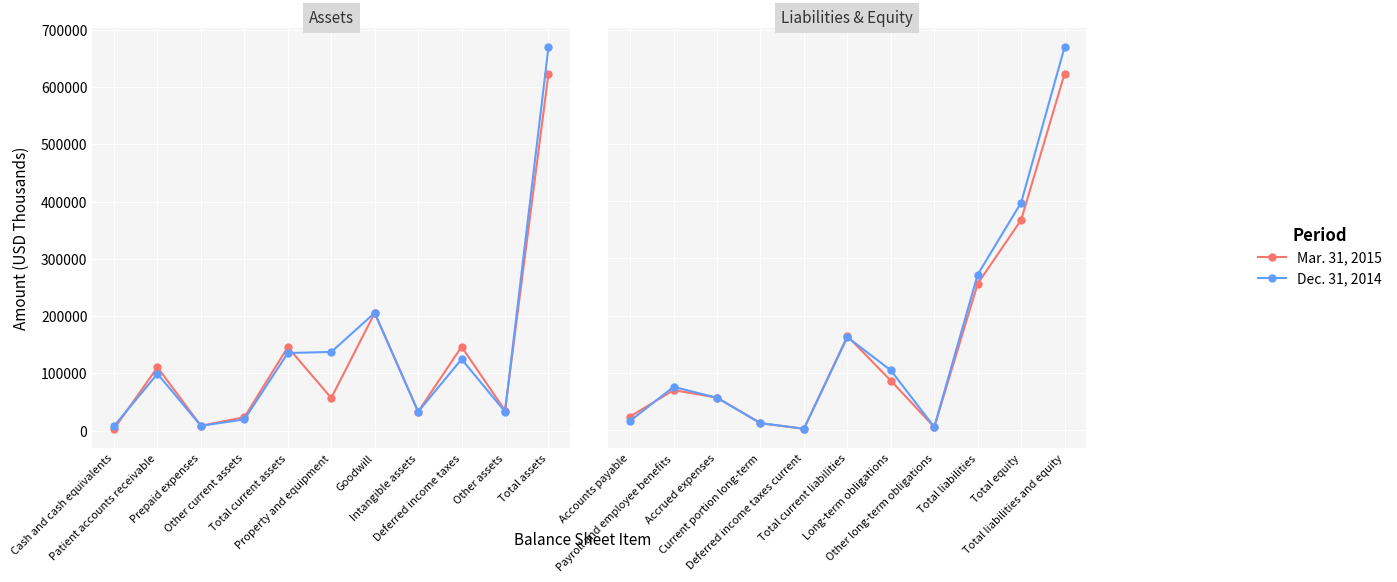

How many lines are shown in the chart?

2